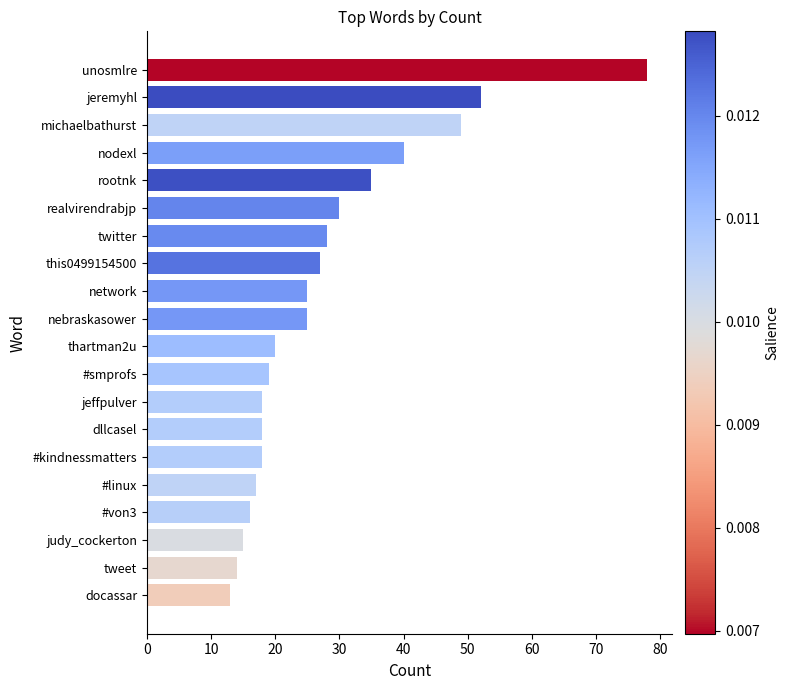

What position from the bottom is twitter?

14